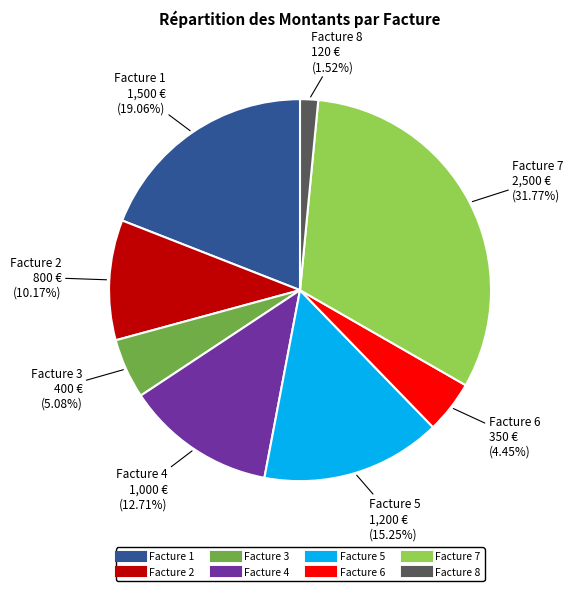

True or false: Facture 7 accounts for 46% of the total.

False